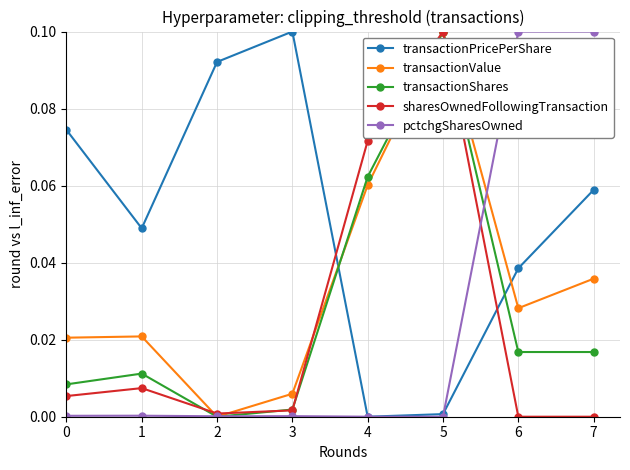

At how many categories does at least one series exceed 0?

8